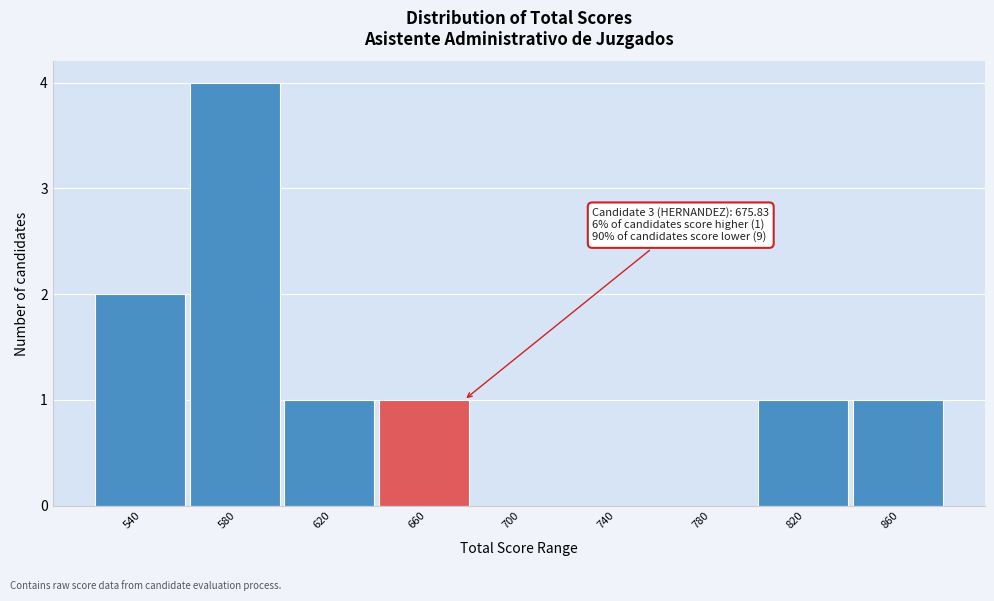

Reading left to right, extract all data points from this chart.

540=2	580=4	620=1	660=1	700=0	740=0	780=0	820=1	860=1